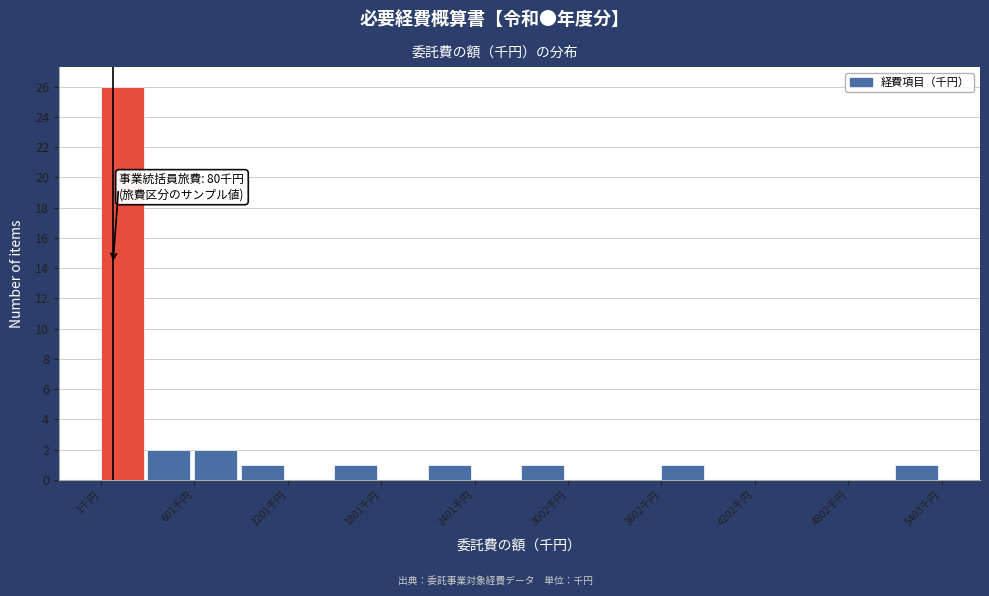

Around what value on the x-axis is the tallest bar? Give the approximate position of its centre, as read against the axis.

100